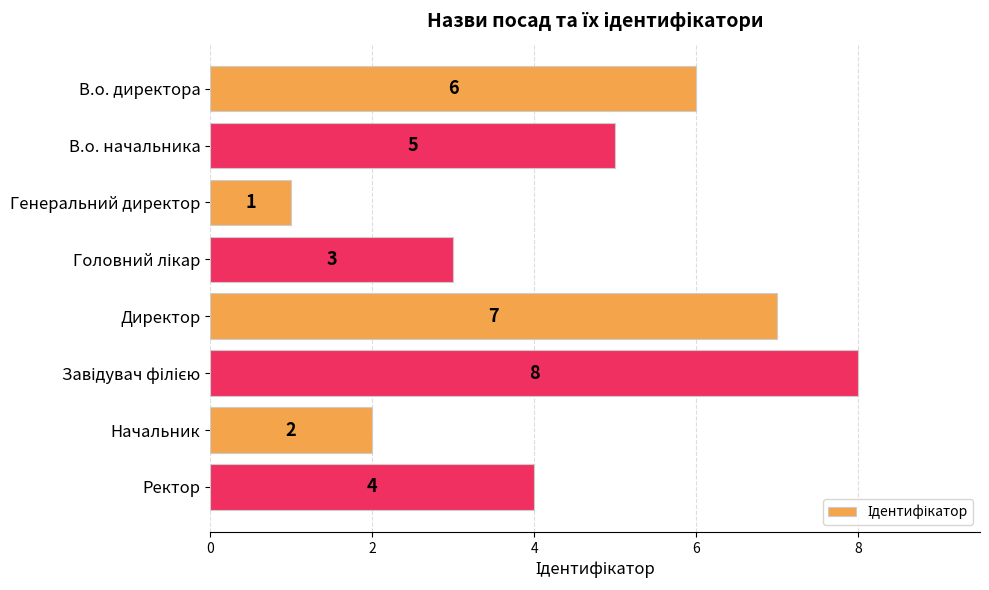

What is the maximum value shown in the chart?

8